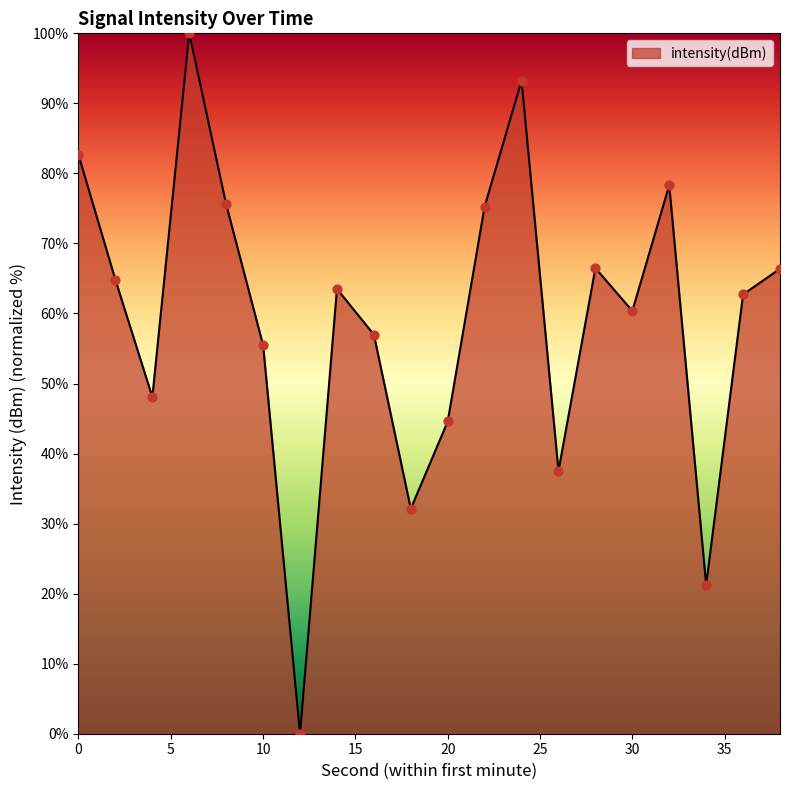

What is the greatest value displayed?

100.0